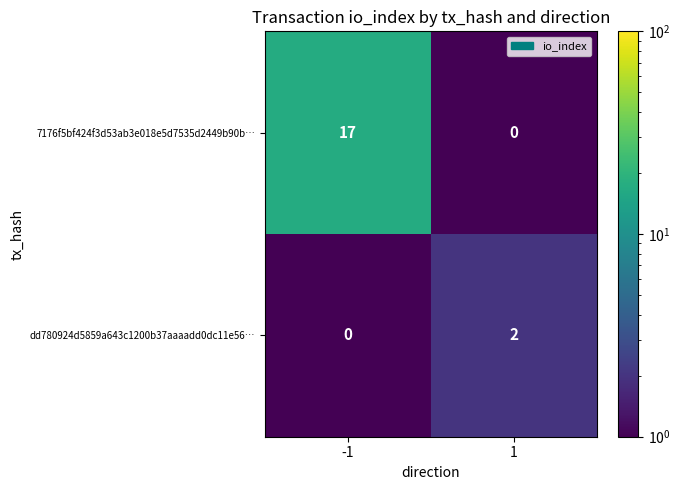

List the series in order of their overall mean, lowest first.

dd780924d5859a643c1200b37aaaadd0dc11e56…, 7176f5bf424f3d53ab3e018e5d7535d2449b90b…